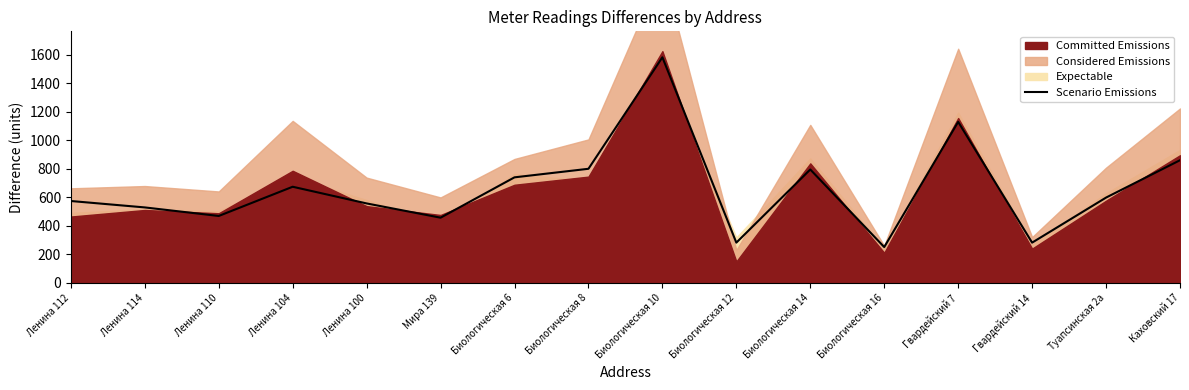

Where is the first local maximum?

Ленина 104